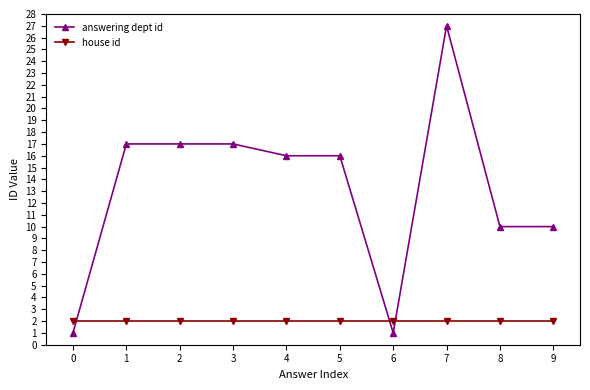

What is the sum of all answering dept id values?

132